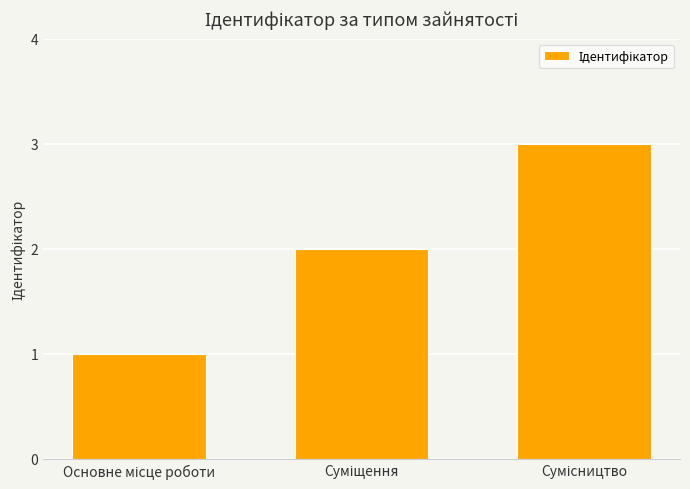

What is the value of the 1st bar from the left?

1